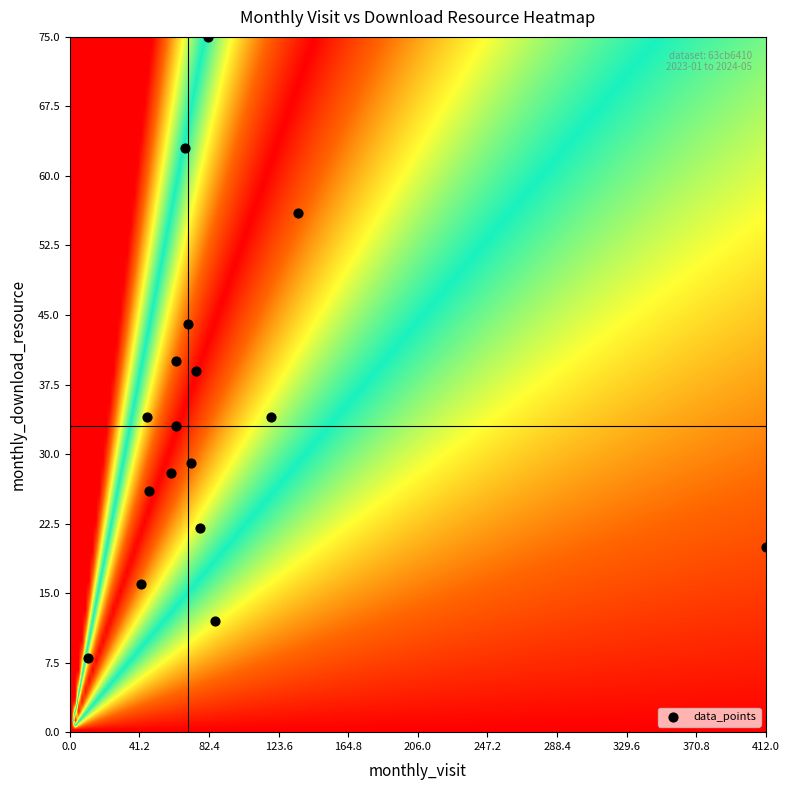

What is the range of X values (max minus min)?

401